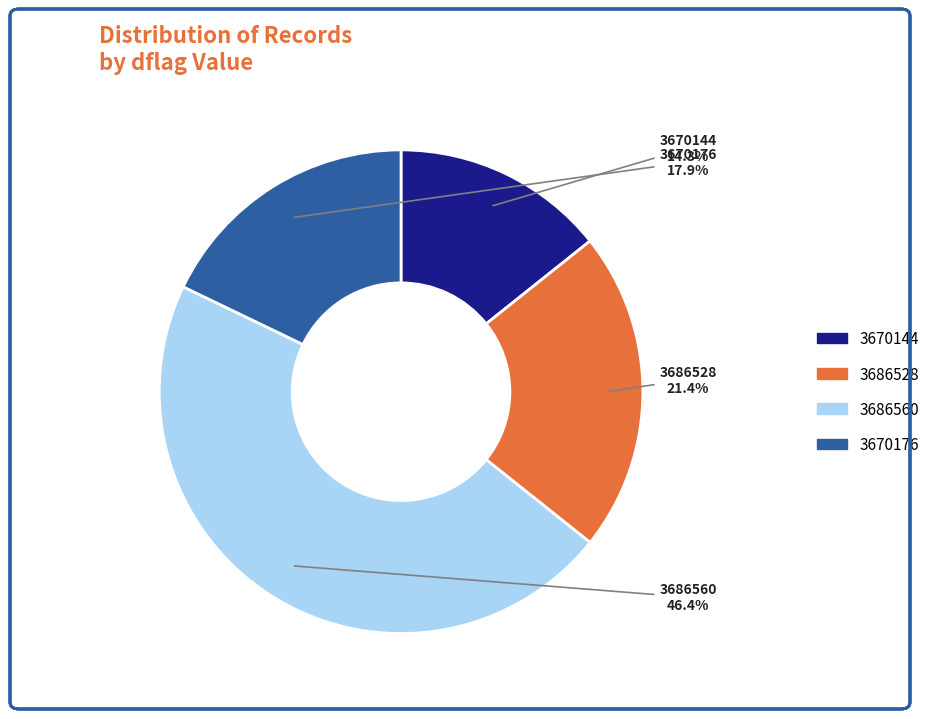

What is the ratio of the value at 3686528 to the value at 3686560?

0.5